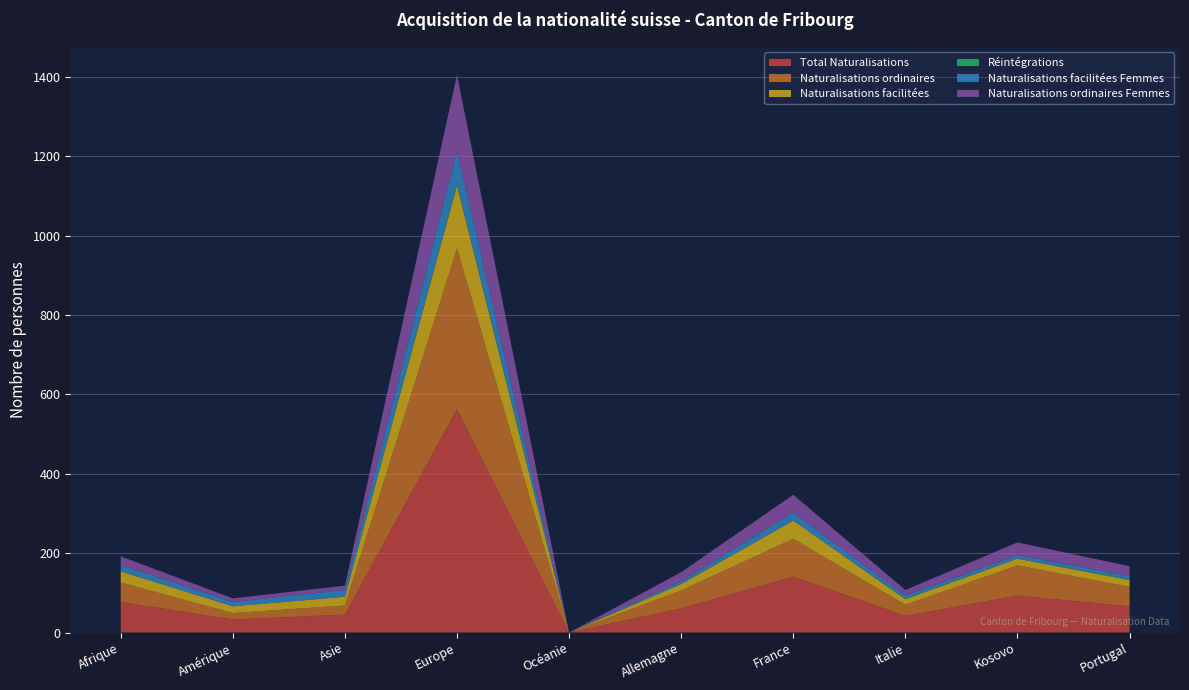

Reading left to right, transcribe all the data shown in this chart.

Total Naturalisations: Afrique=77	Amérique=33	Asie=45	Europe=563	Océanie=0	Allemagne=61	France=141	Italie=42	Kosovo=93	Portugal=66
Naturalisations ordinaires: Afrique=49	Amérique=16	Asie=23	Europe=405	Océanie=0	Allemagne=45	France=95	Italie=28	Kosovo=76	Portugal=49
Naturalisations facilitées: Afrique=28	Amérique=17	Asie=22	Europe=158	Océanie=0	Allemagne=16	France=46	Italie=14	Kosovo=17	Portugal=17
Réintégrations: Afrique=0	Amérique=0	Asie=0	Europe=3	Océanie=0	Allemagne=0	France=0	Italie=1	Kosovo=0	Portugal=2
Naturalisations facilitées Femmes: Afrique=16	Amérique=11	Asie=17	Europe=84	Océanie=0	Allemagne=7	France=20	Italie=8	Kosovo=9	Portugal=8
Naturalisations ordinaires Femmes: Afrique=22	Amérique=9	Asie=11	Europe=192	Océanie=0	Allemagne=23	France=45	Italie=14	Kosovo=32	Portugal=25